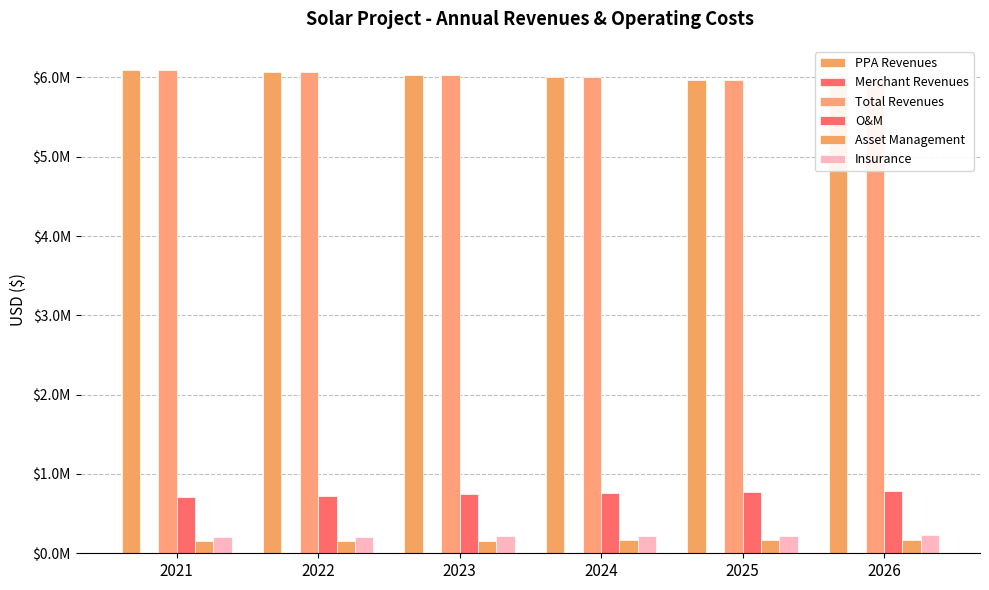

Which series has the largest total across all categories?

PPA Revenues